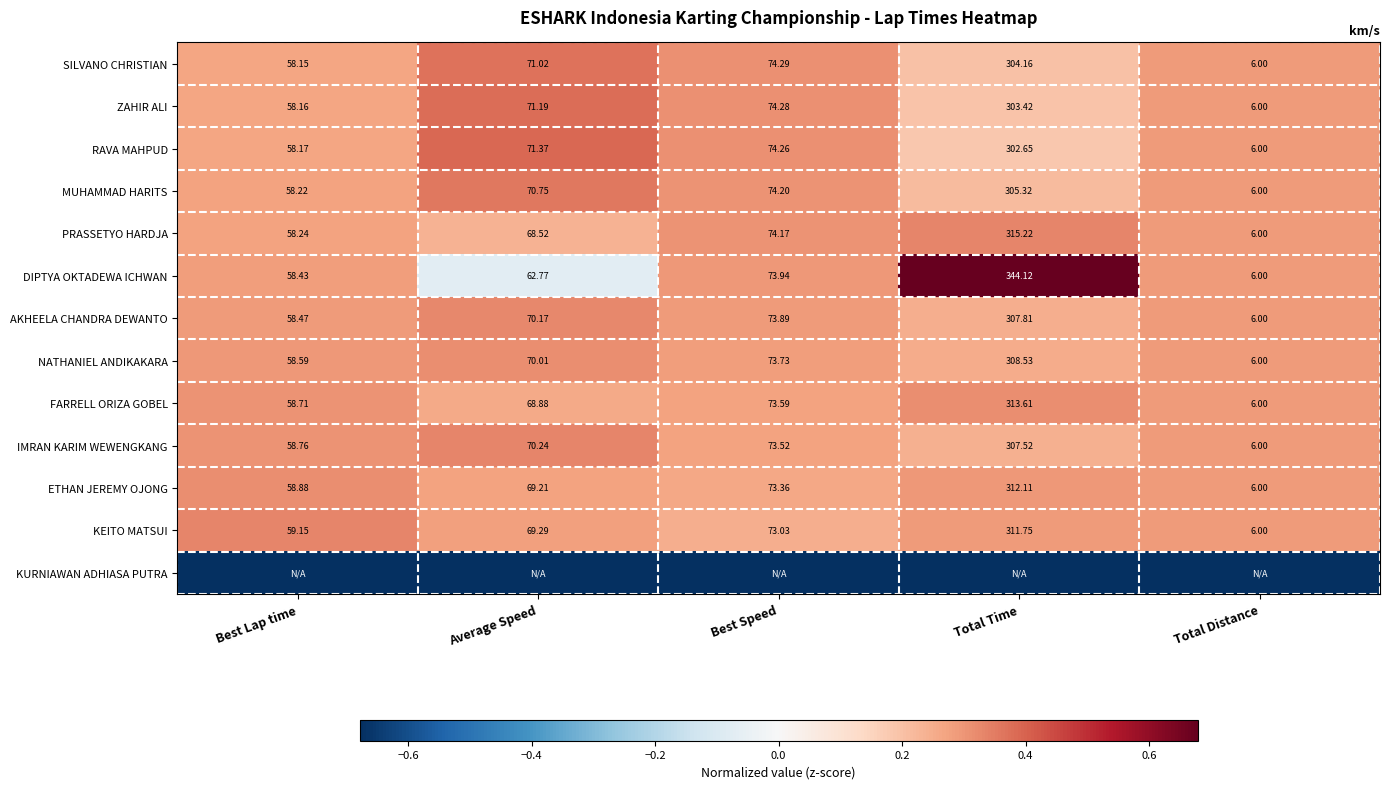

Rank the categories by RAVA MAHPUD value from highest to lowest.

Total Time, Best Speed, Average Speed, Best Lap time, Total Distance